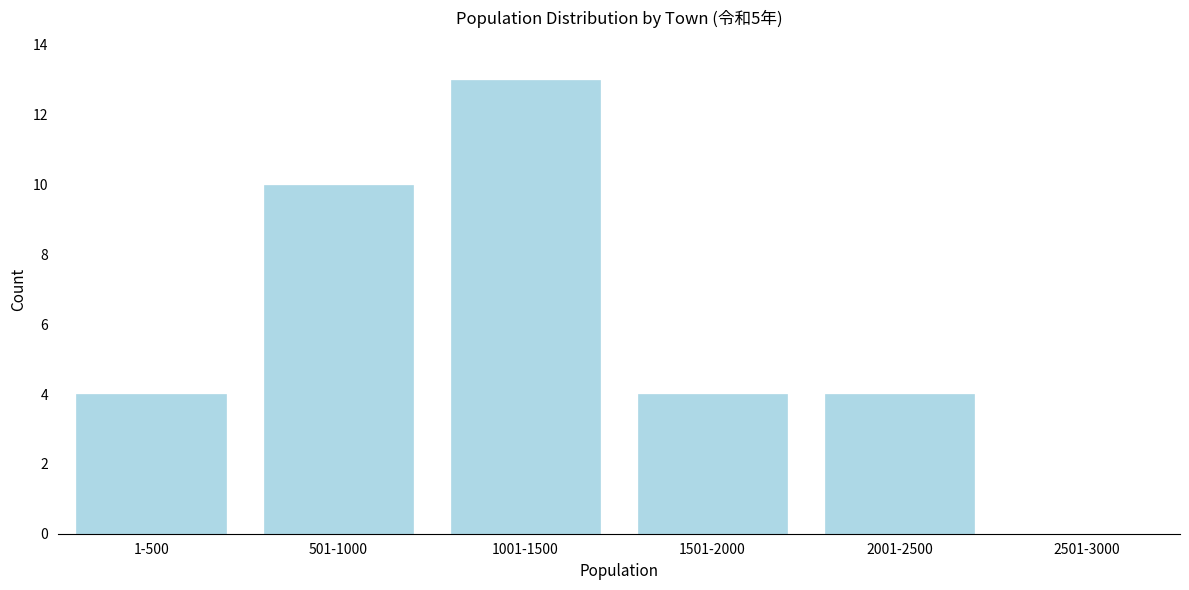

Reading left to right, extract all data points from this chart.

1-500=4	501-1000=10	1001-1500=13	1501-2000=4	2001-2500=4	2501-3000=0